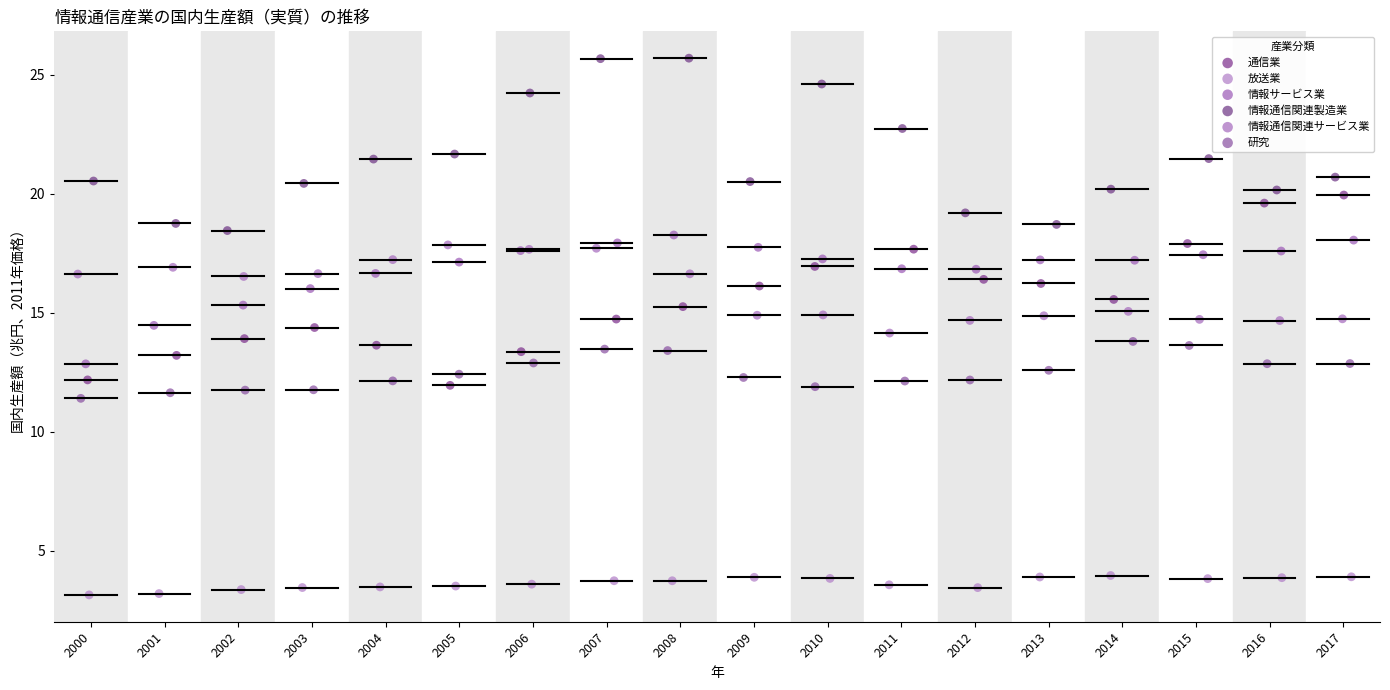

Which series has the largest Y range (max minus min)?

通信業